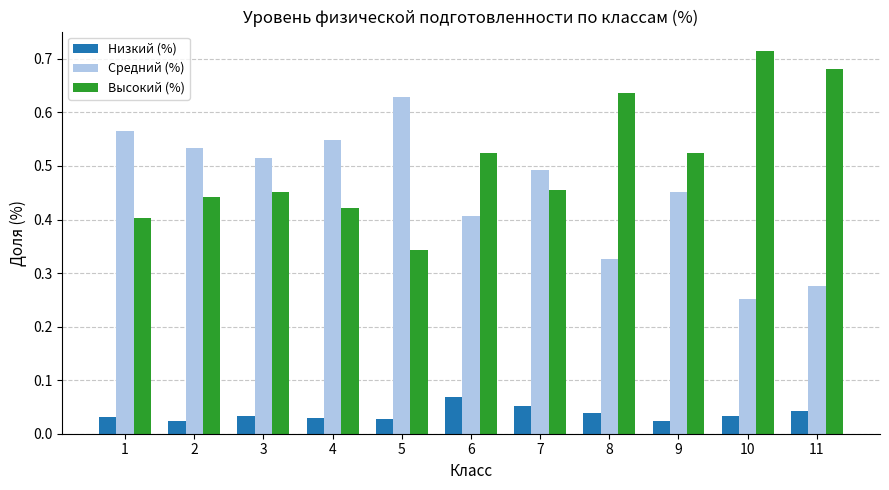

How many bars are there in each group?

3